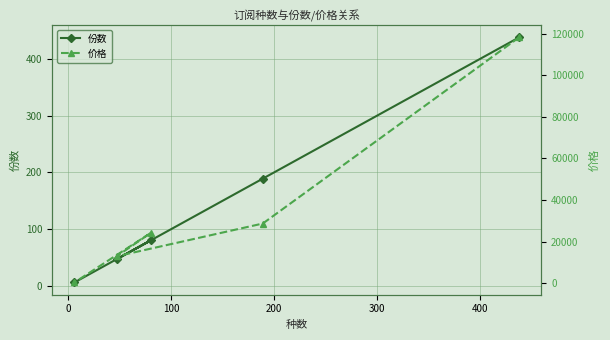

What is the spread (max minus min) of values at 200?

24094.8